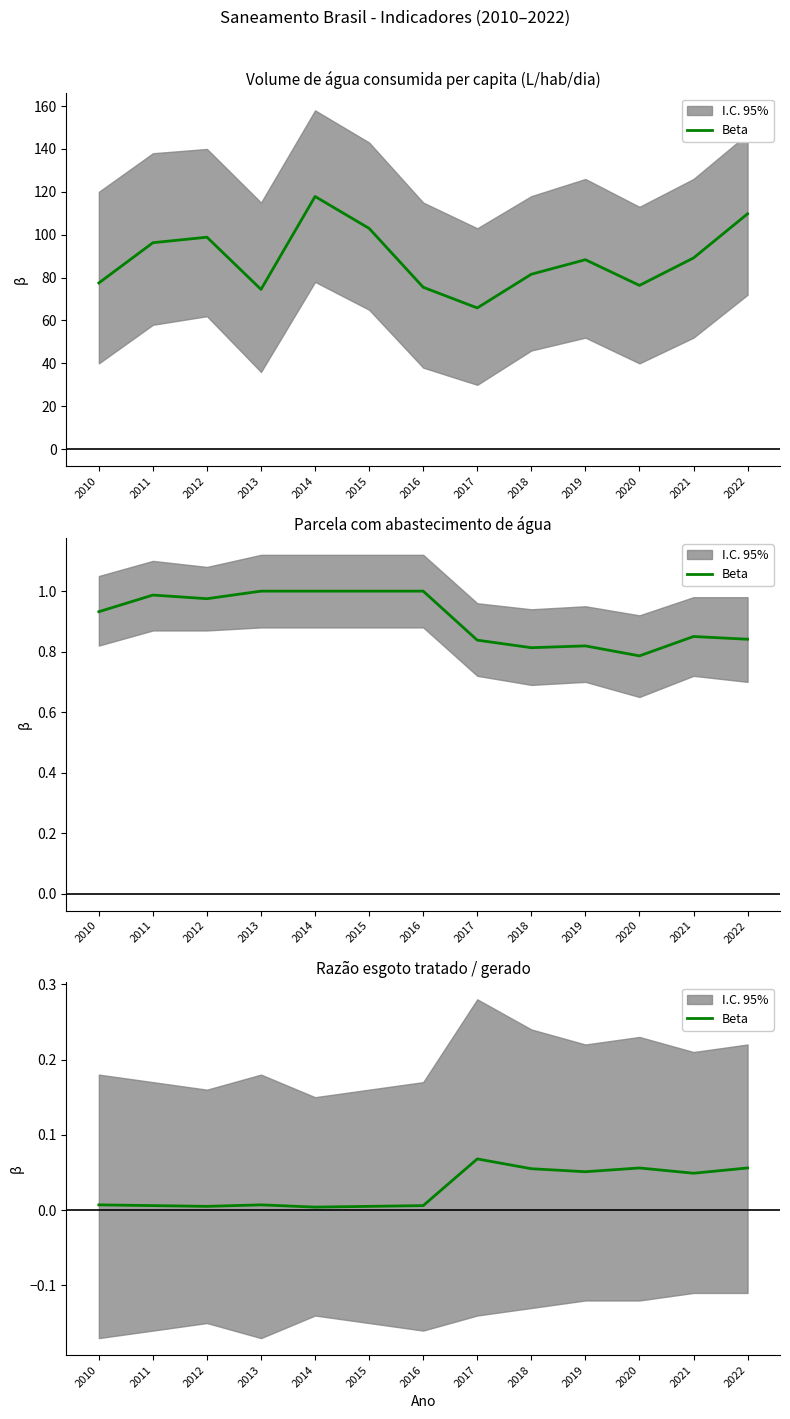

What is the sum of all values?

0.4